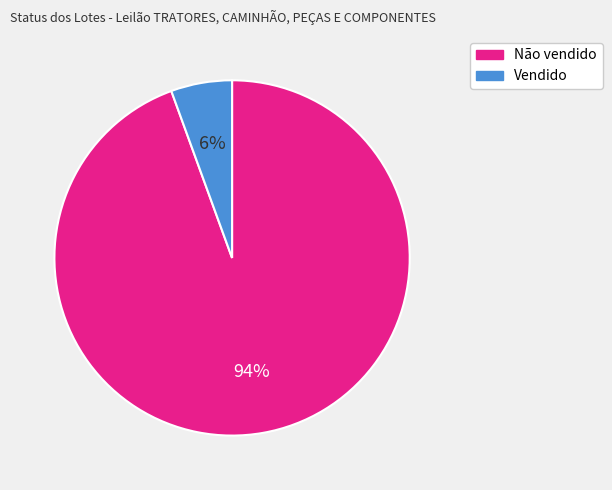

Is the sum of Vendido and Não vendido greater than half?

Yes